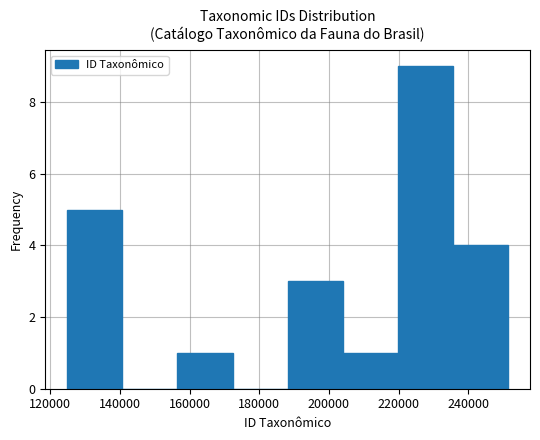

How tall is the bar that spans 188000 to 204000 on the x-axis? Neither the bar edges nor the heights are printed on the chart, so give them approximately, as read against the axes.

3